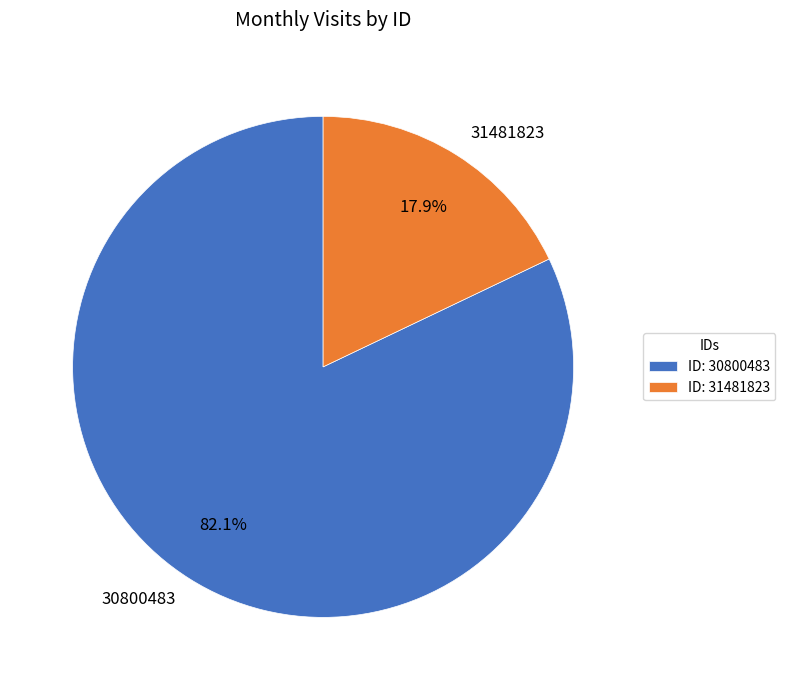

What percentage is NOT represented by 30800483?

17.9%